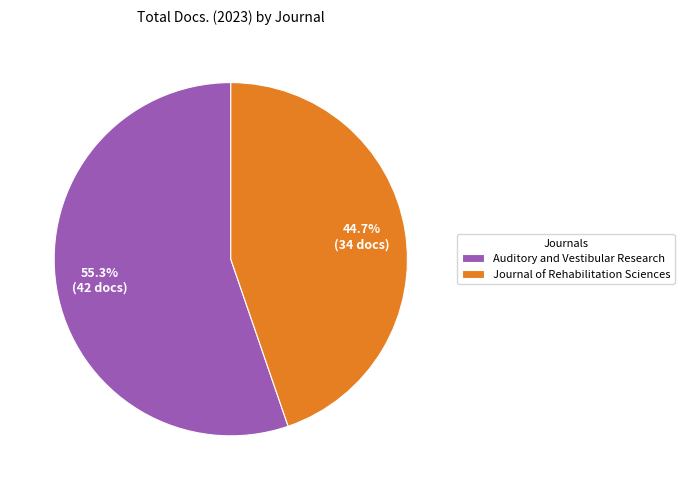

To the nearest percent, what percentage of the pie is Journal of Rehabilitation Sciences?

45%